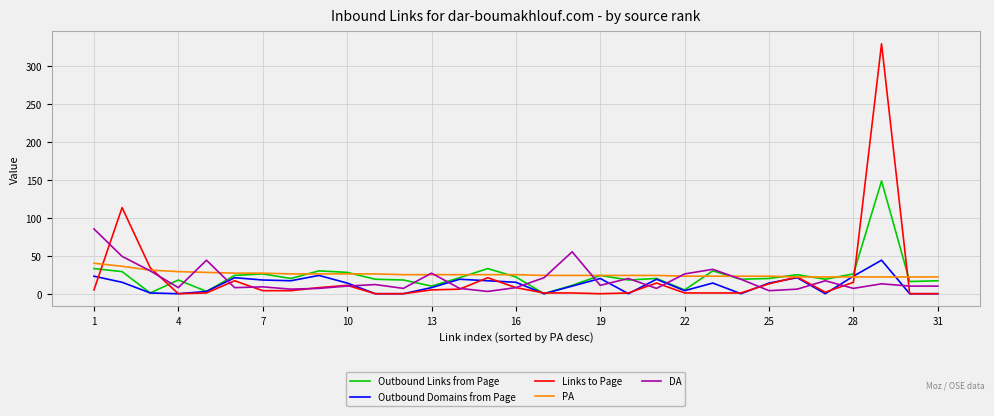

Does the chart have visible grid lines?

Yes